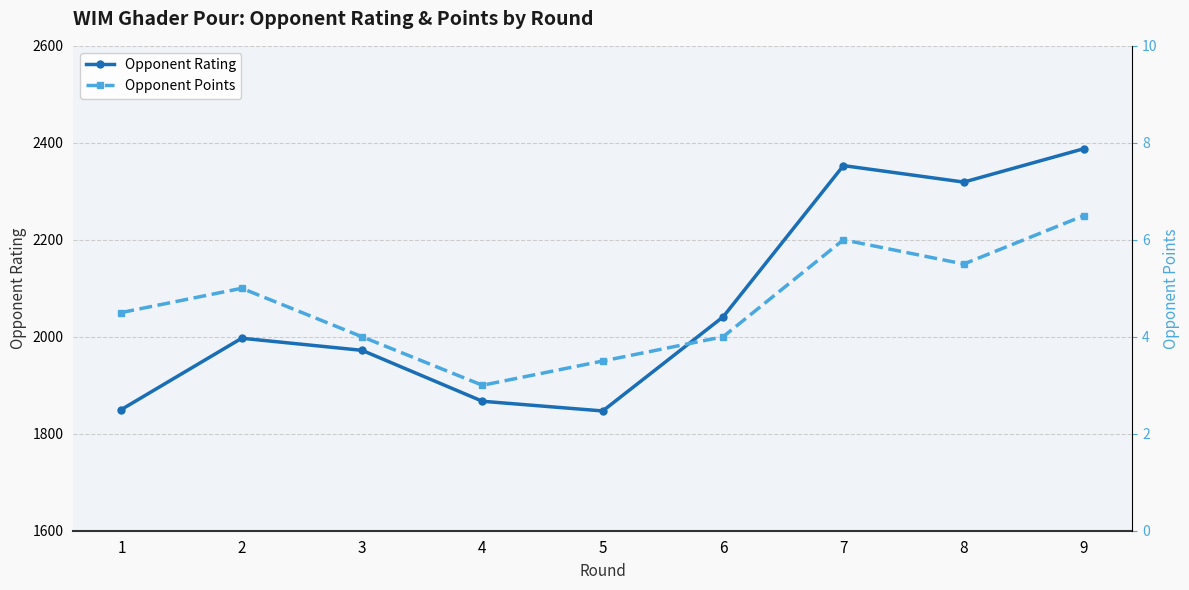

The Opponent Points series shows 3.2 at 9. True or false?

False